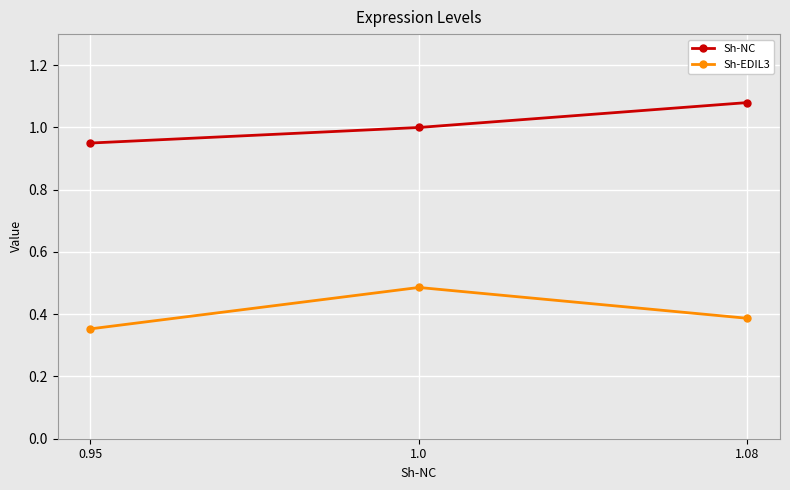

What are all the series names shown in the legend?

Sh-NC, Sh-EDIL3